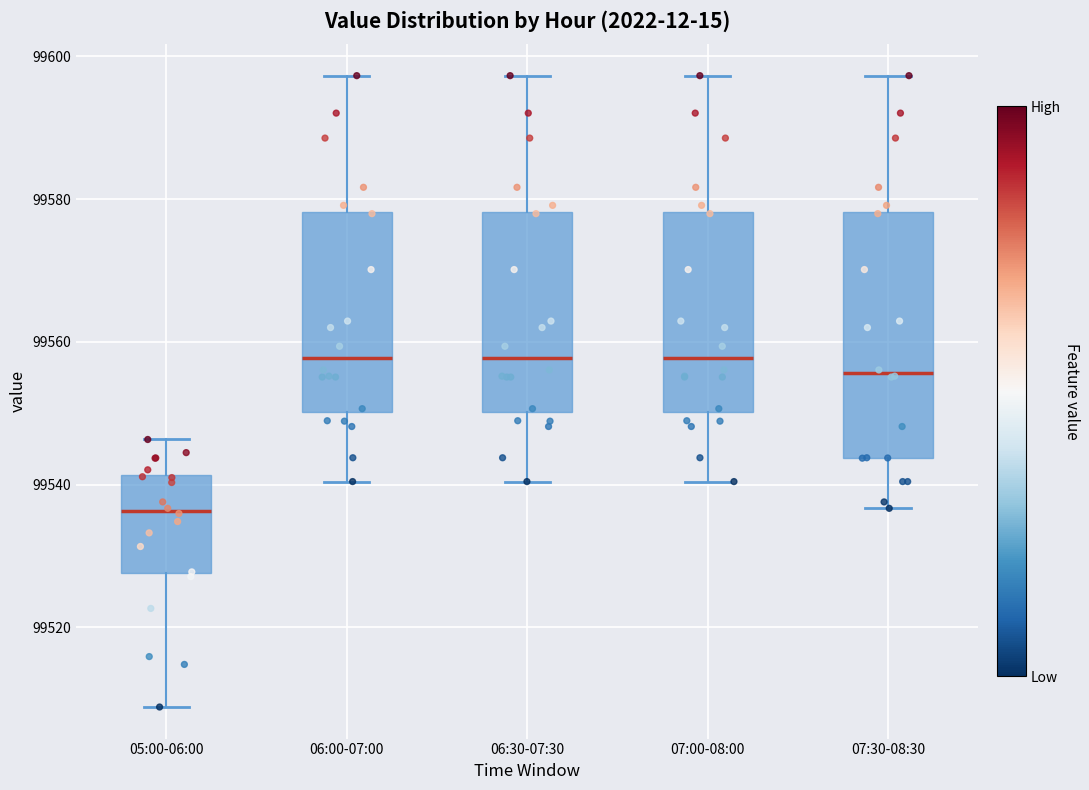

Reading left to right, transcribe this box plot: for each box, give where its median line is, the range the box spans, and where its two whiskers end, as read against the y-axis. The values are not printed on the chart, so give them approximately, as read against the axis.

05:00-06:00: median 99536, box 99528 to 99542, whiskers 99508 to 99546
06:00-07:00: median 99558, box 99550 to 99578, whiskers 99540 to 99598
06:30-07:30: median 99558, box 99550 to 99578, whiskers 99540 to 99598
07:00-08:00: median 99558, box 99550 to 99578, whiskers 99540 to 99598
07:30-08:30: median 99556, box 99544 to 99578, whiskers 99536 to 99598